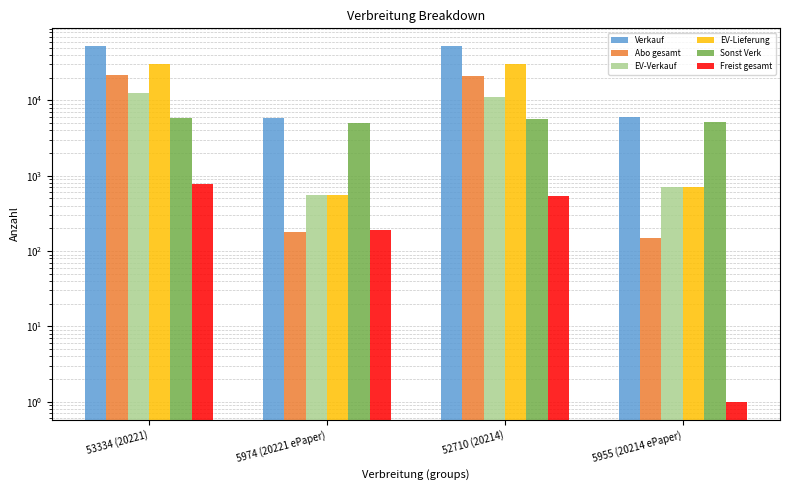

At which category does the chart reach its peak across all series?

53334 (20221)